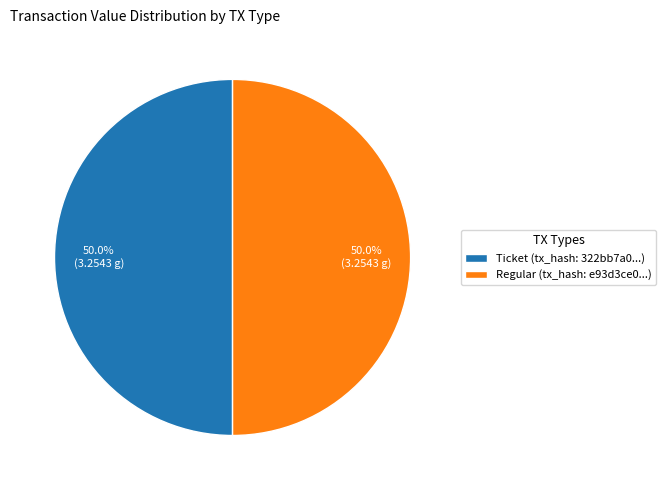

Combined, do Regular (tx_hash: e93d3ce0...) and Ticket (tx_hash: 322bb7a0...) account for over 50%?

Yes